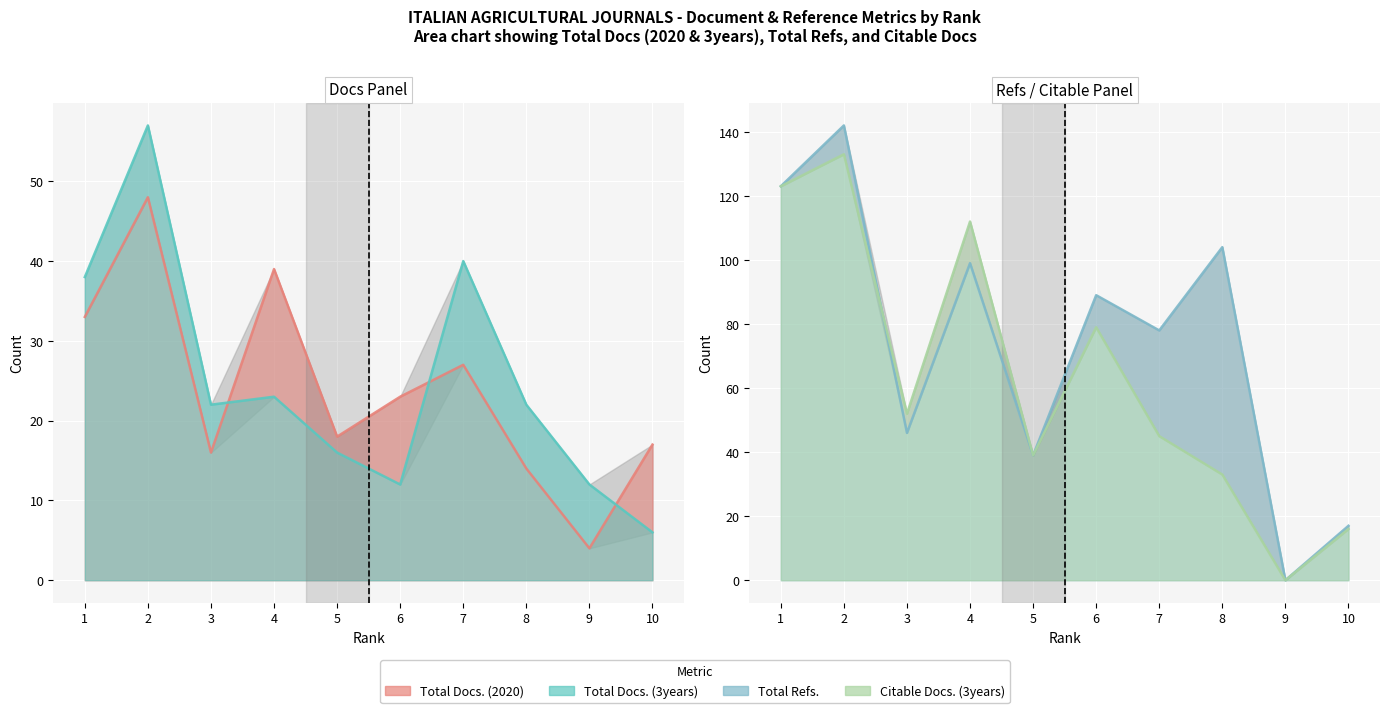

Reading left to right, what are all the values shown in this chart?

Total Docs. (2020): 33	48	16	39	18	23	27	14	4	17
Total Docs. (3years): 38	57	22	23	16	12	40	22	12	6
Total Refs.: 123	142	46	99	39	89	78	104	0	17
Citable Docs. (3years): 123	133	52	112	39	79	45	33	0	16